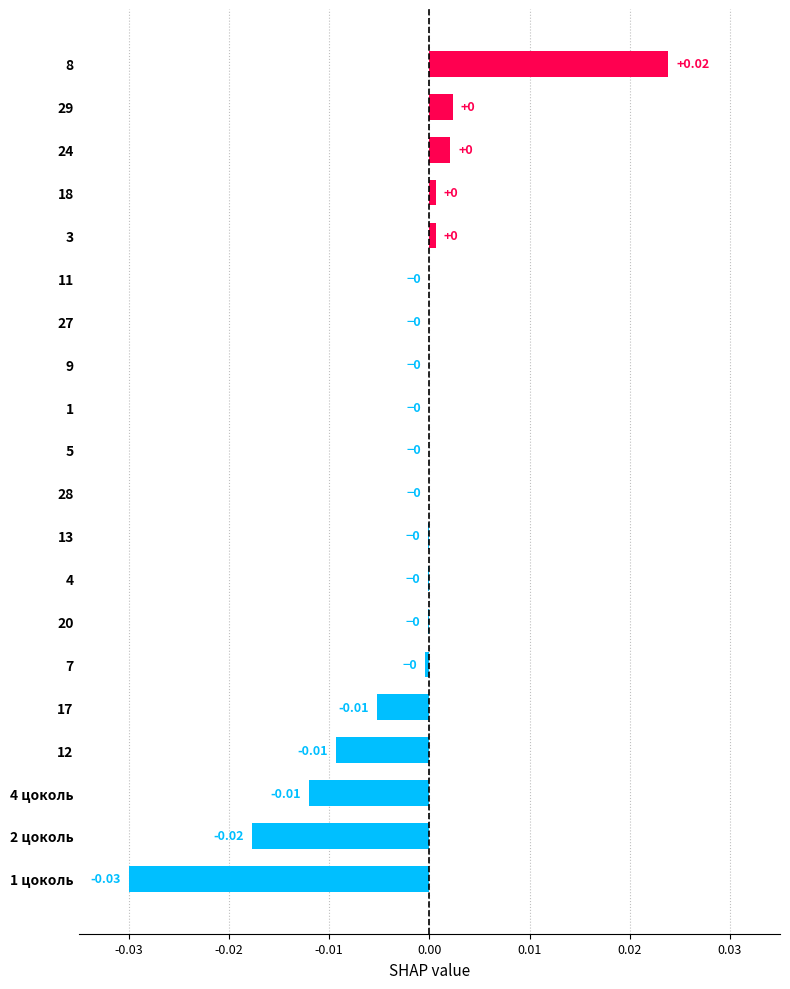

Between 8 and 18, which is larger?

8